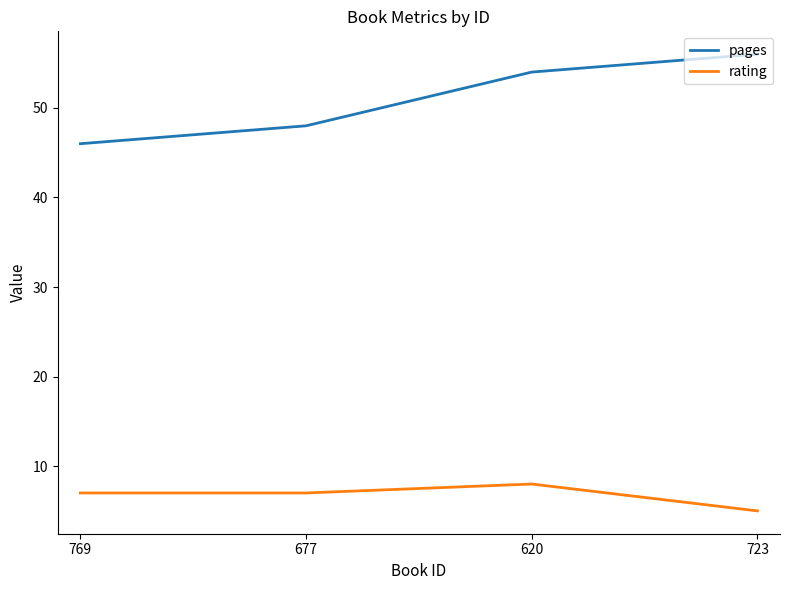

What is the smallest value displayed?

5